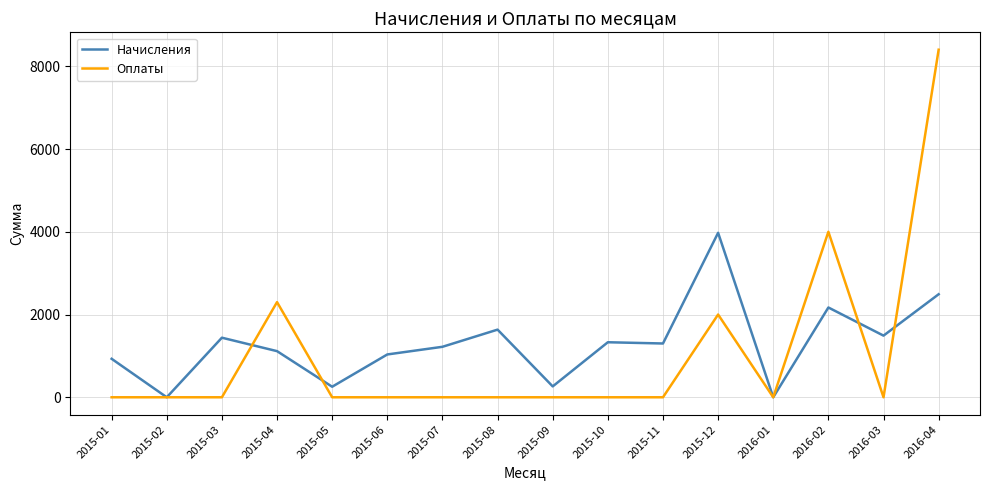

What is the difference between the maximum and minimum values in the Оплаты series?

8400